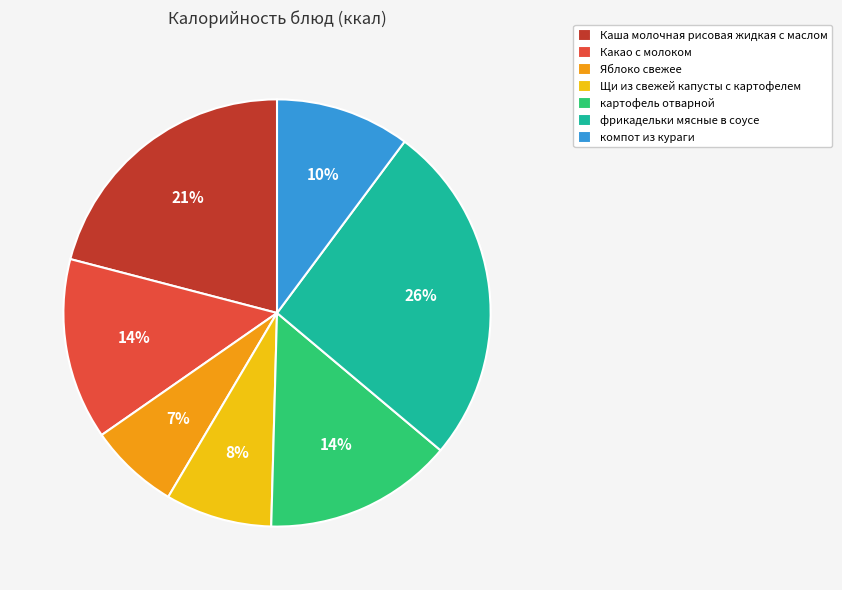

How many slices are in this pie chart?

7